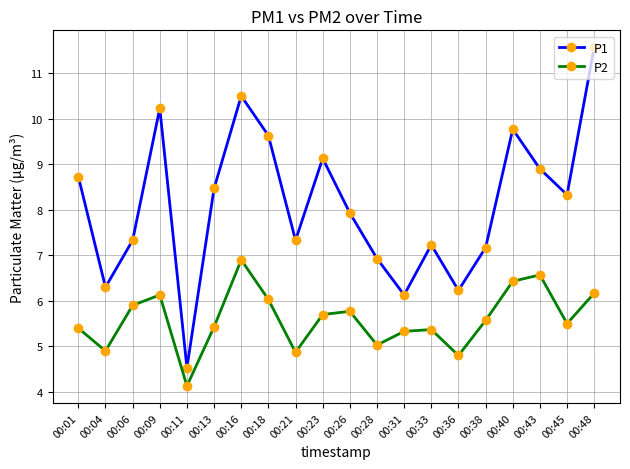

Reading left to right, extract all data points from this chart.

P1: 00:01=8.7	00:04=6.3	00:06=7.3	00:09=10.2	00:11=4.5	00:13=8.5	00:16=10.5	00:18=9.6	00:21=7.3	00:23=9.1	00:26=7.9	00:28=6.9	00:31=6.1	00:33=7.2	00:36=6.2	00:38=7.2	00:40=9.8	00:43=8.9	00:45=8.3	00:48=11.6
P2: 00:01=5.4	00:04=4.9	00:06=5.9	00:09=6.1	00:11=4.1	00:13=5.4	00:16=6.9	00:18=6.0	00:21=4.9	00:23=5.7	00:26=5.8	00:28=5.0	00:31=5.3	00:33=5.4	00:36=4.8	00:38=5.6	00:40=6.4	00:43=6.6	00:45=5.5	00:48=6.2